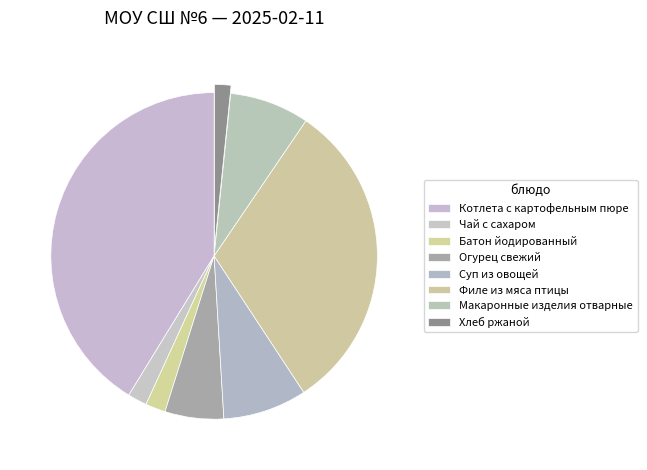

Count the number of slices in the pie.

8